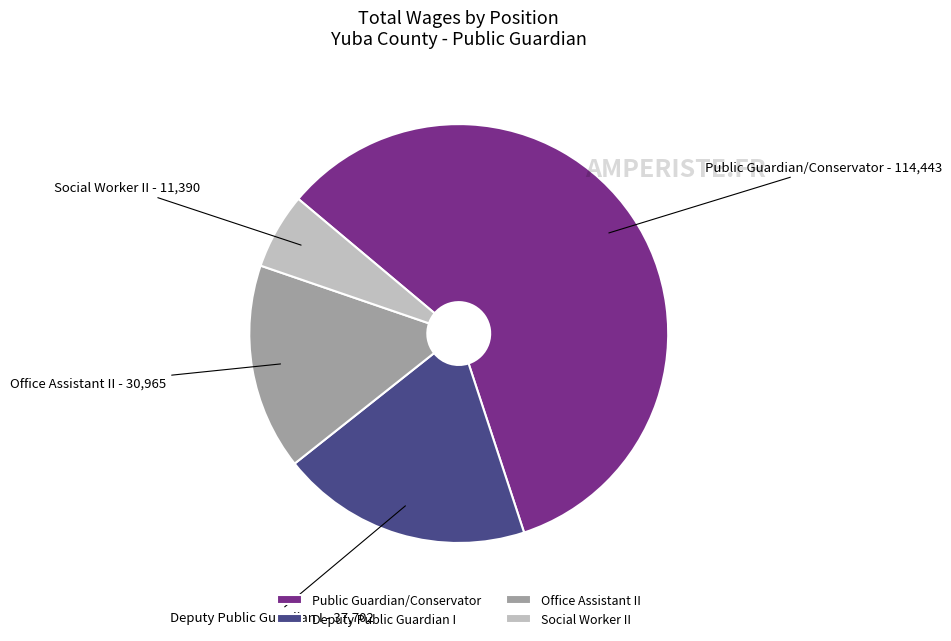

Do Social Worker II - 11,390 and Public Guardian/Conservator - 114,443 together represent more than half of the pie?

Yes